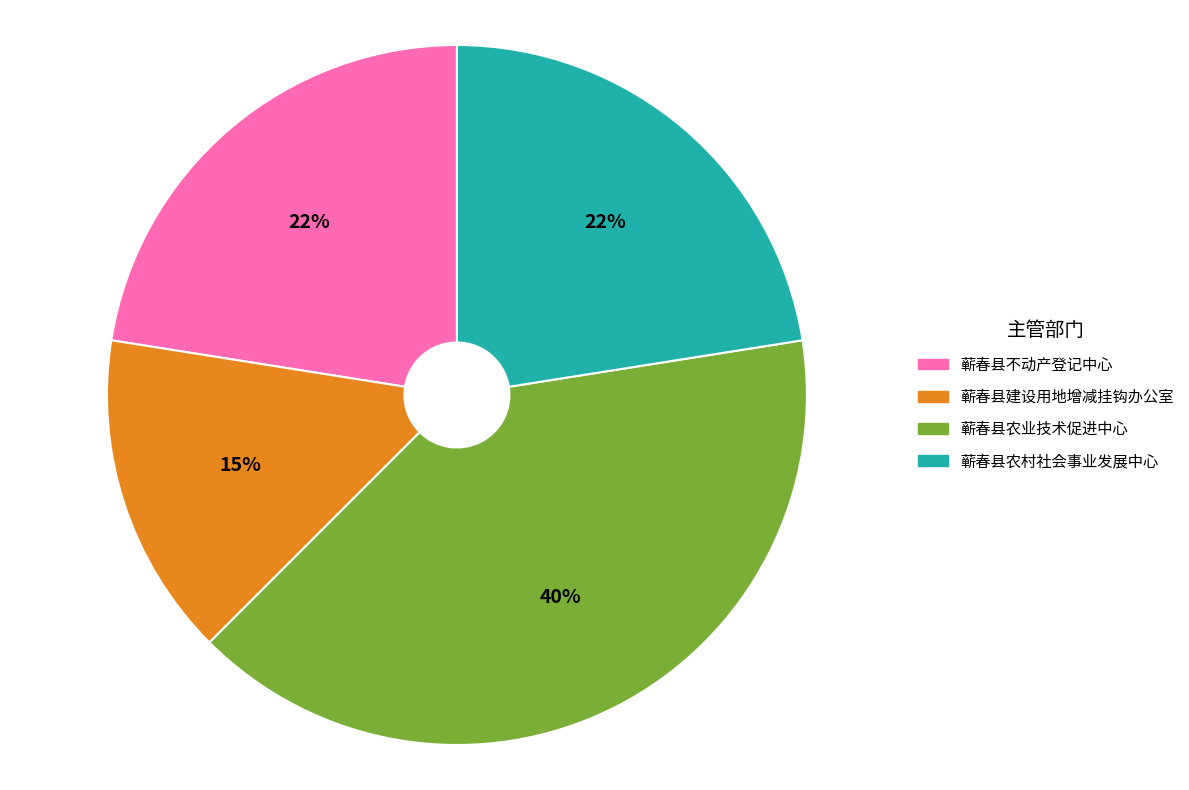

To the nearest percent, what is the difference between the largest and smallest slice percentages?

25%